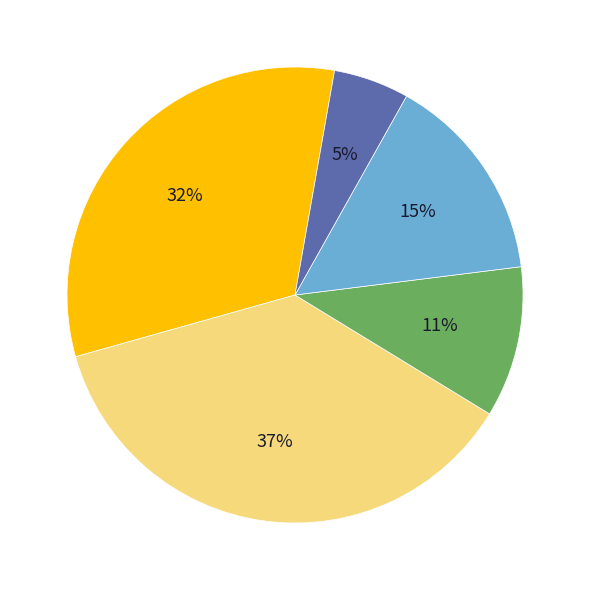

How many slices are in this pie chart?

5